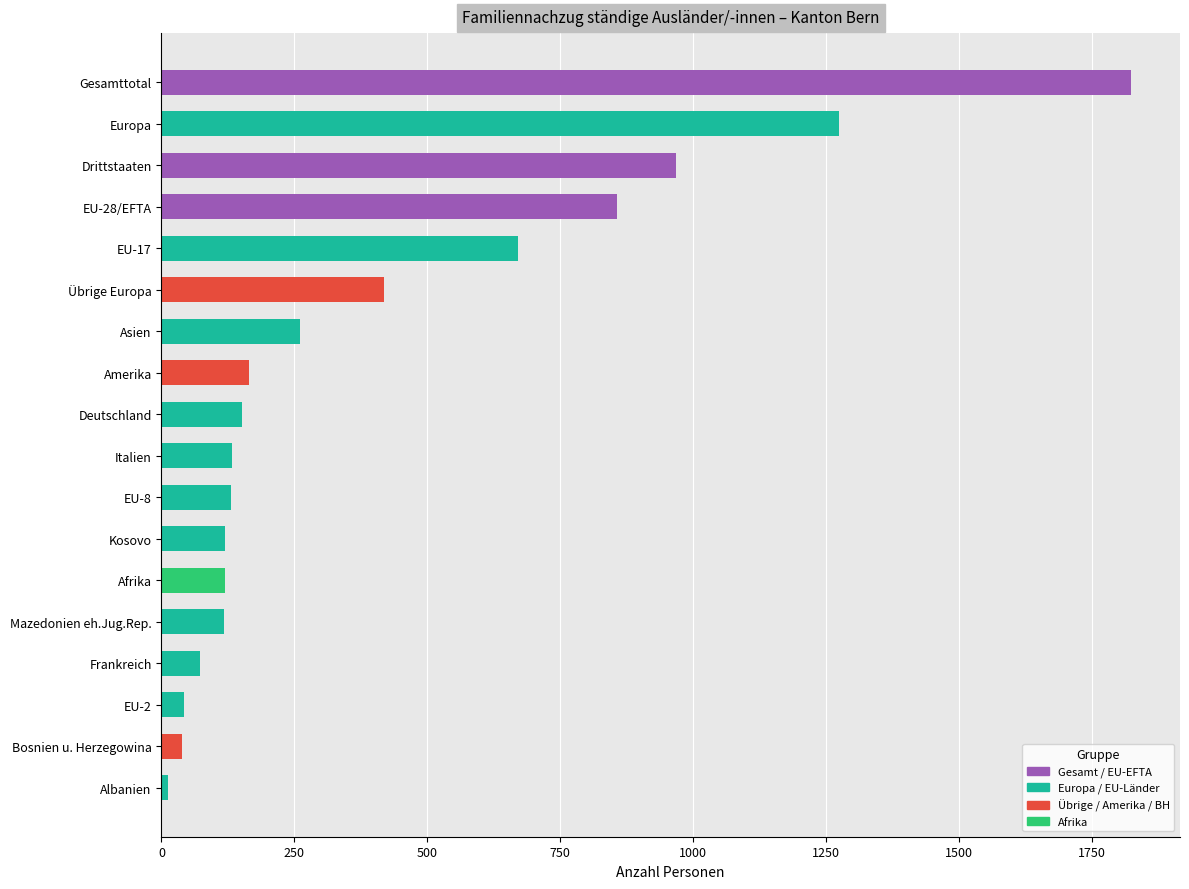

What is the label of the 14th bar from the top?

Mazedonien eh.Jug.Rep.